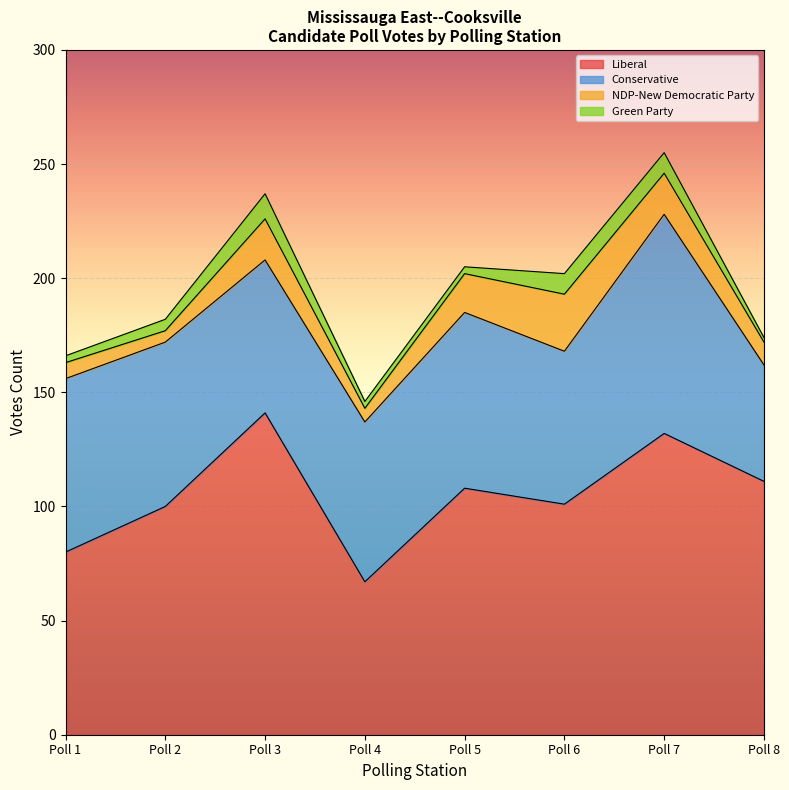

The value of Liberal at Poll 2 is 100. True or false?

True